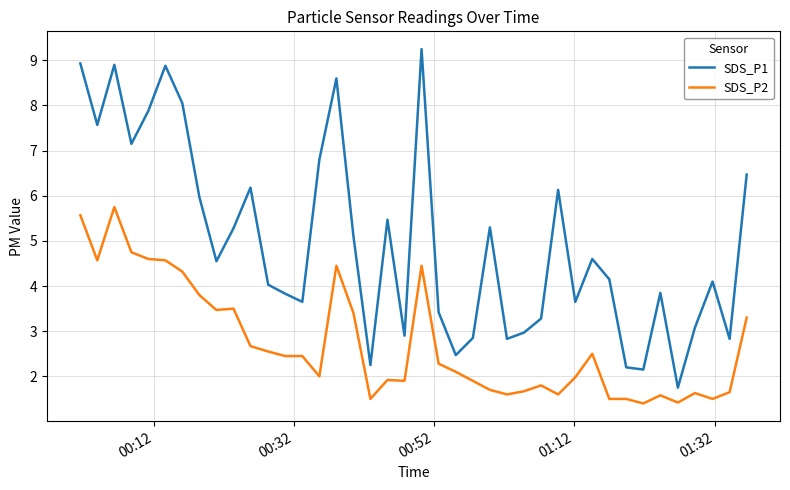

Which series has the largest total across all categories?

SDS_P1